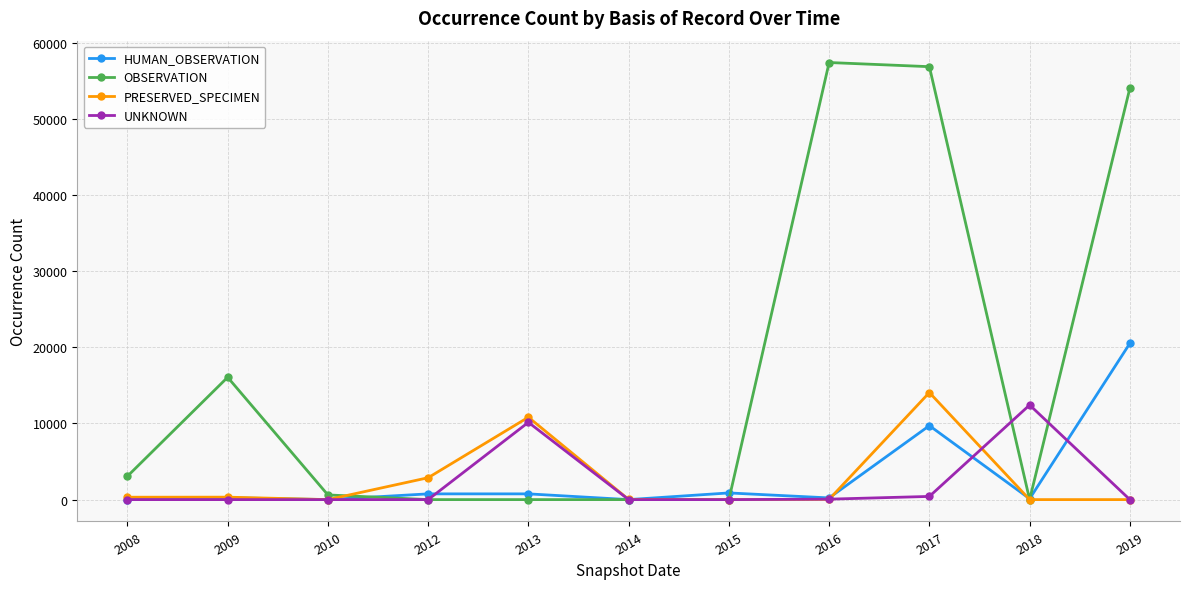

How many series are shown in this chart?

4